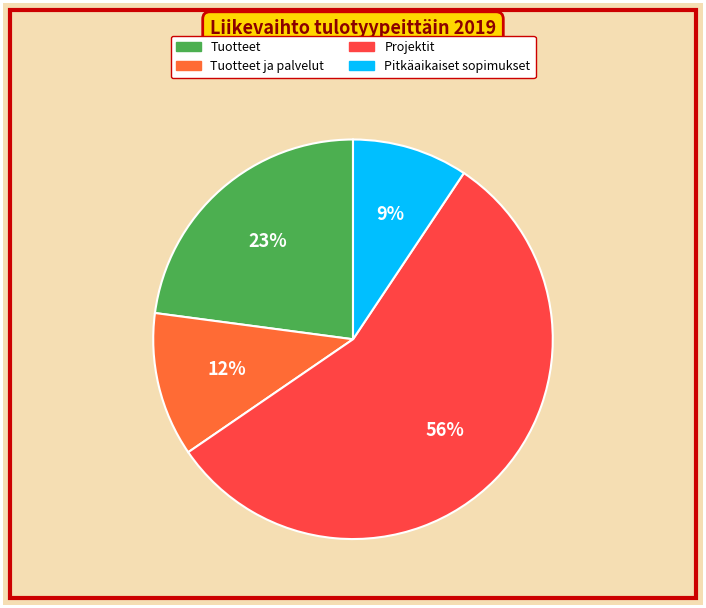

Is there any slice that represents more than half of the pie?

Yes